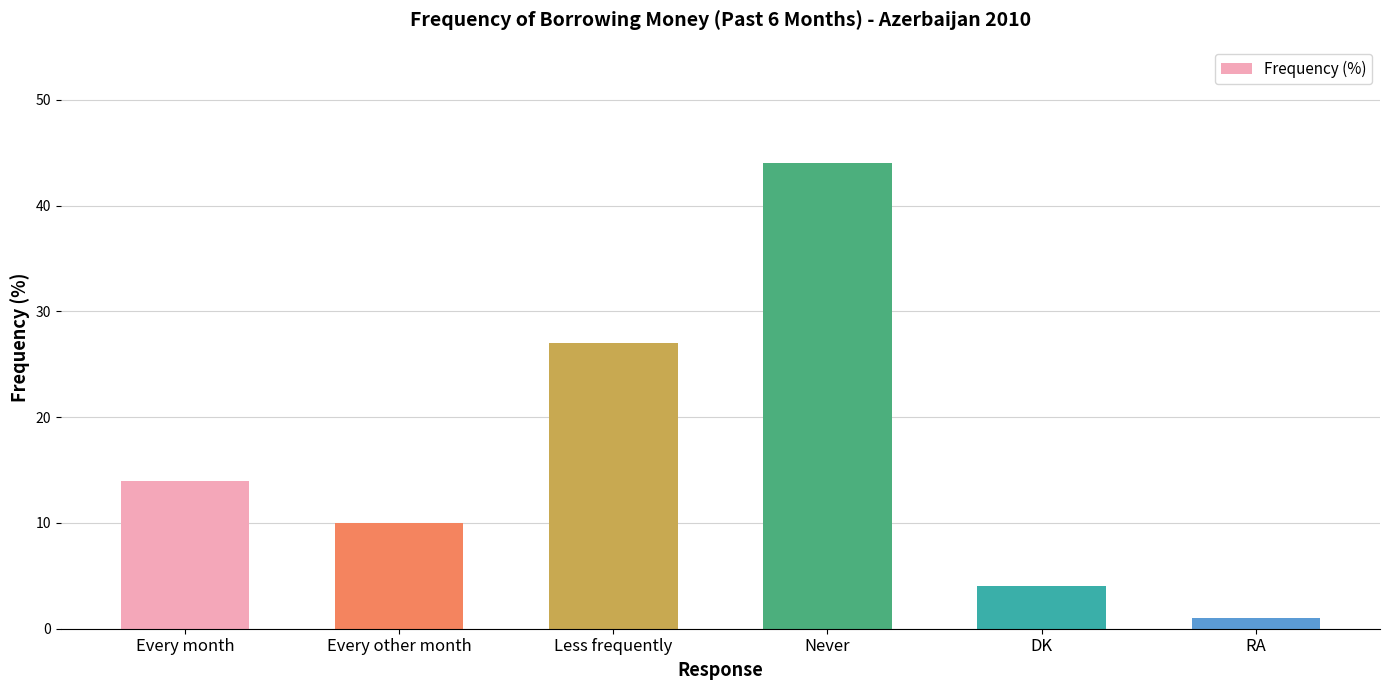

Does the chart contain stacked bars?

No